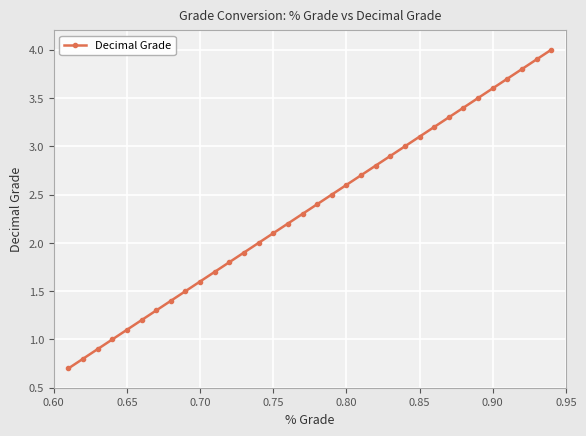

How many lines are shown in the chart?

1